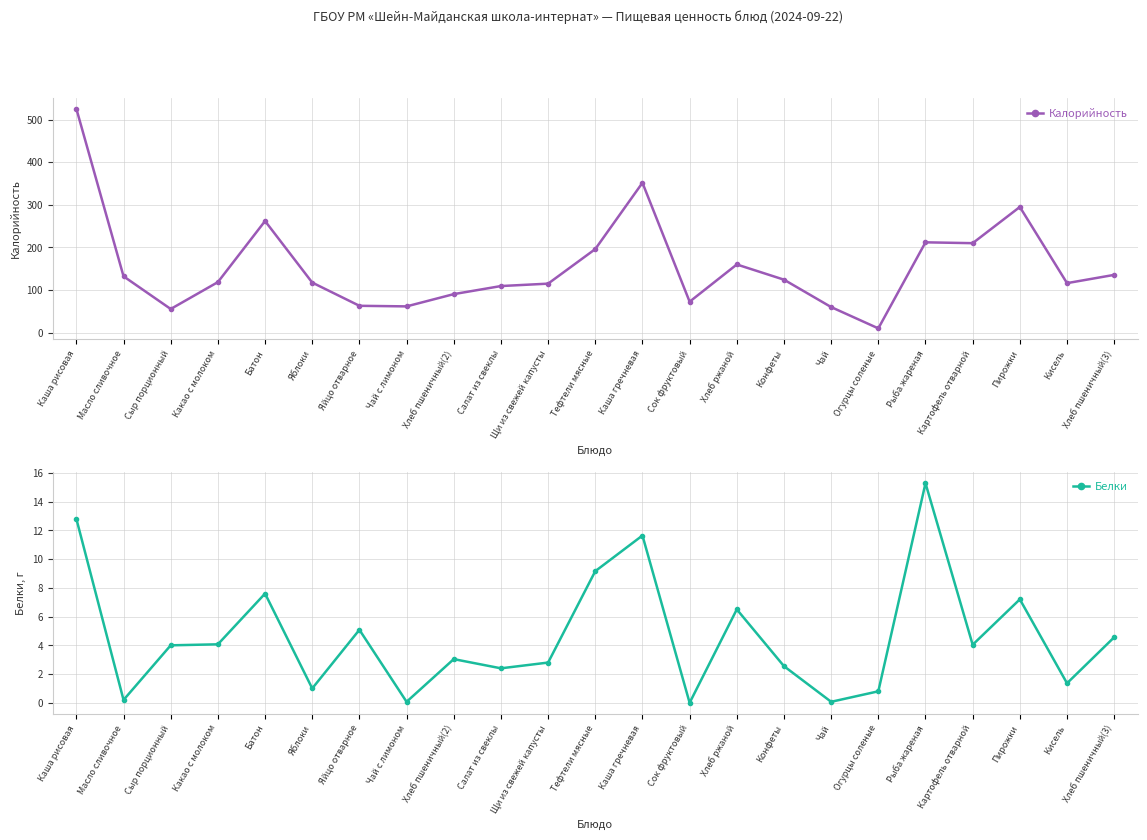

Reading left to right, list all the values displayed in this chart.

Калорийность: 525.5	132.2	55.5	118.6	262.0	117.5	63.0	61.6	90.4	109.3	115.0	196.1	351.7	72.6	160.0	124.3	60.0	10.0	212.0	210.0	295.0	116.2	135.6
Белки: 12.8	0.2	4.0	4.1	7.6	1.0	5.1	0.1	3.0	2.4	2.8	9.2	11.6	0.0	6.5	2.5	0.1	0.8	15.3	4.0	7.2	1.4	4.6